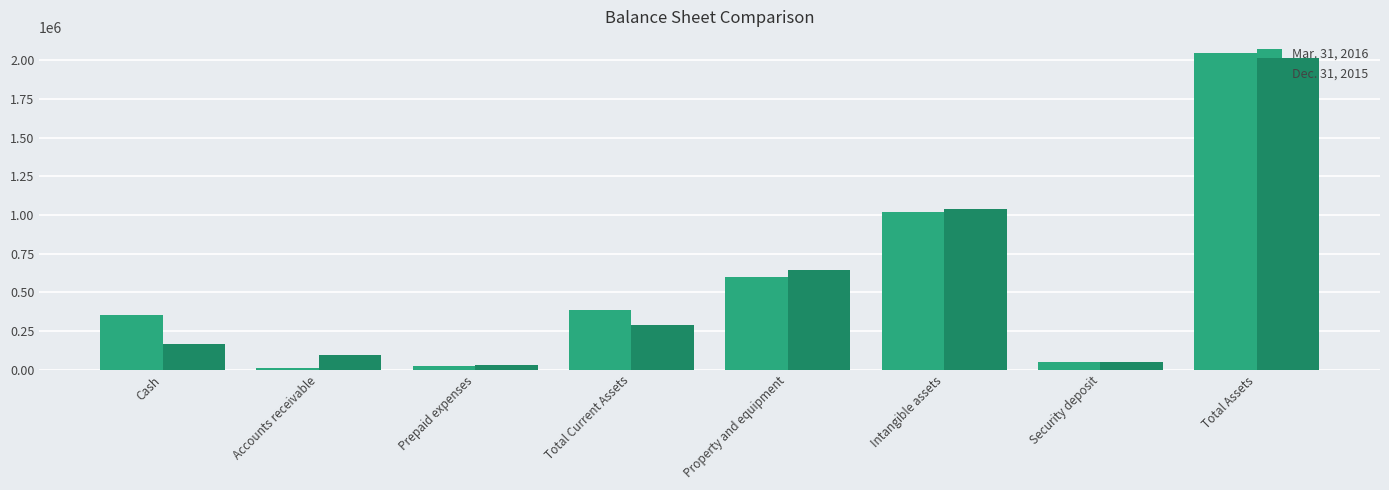

What is the greatest value displayed?

2049491